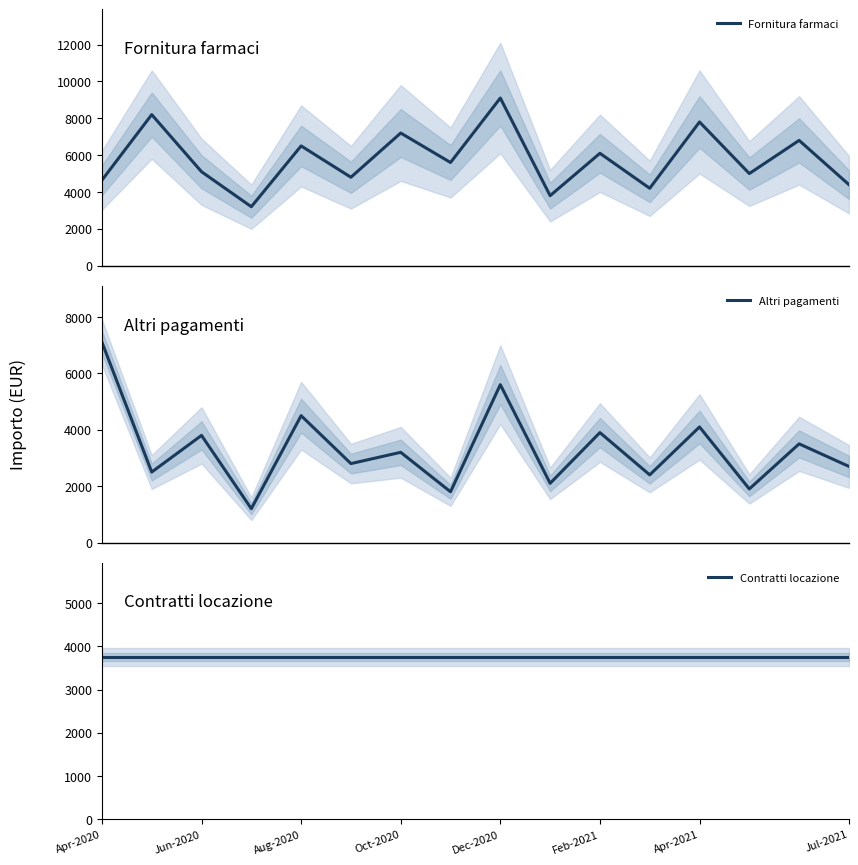

How many times do Fornitura farmaci and Altri pagamenti cross each other?

1